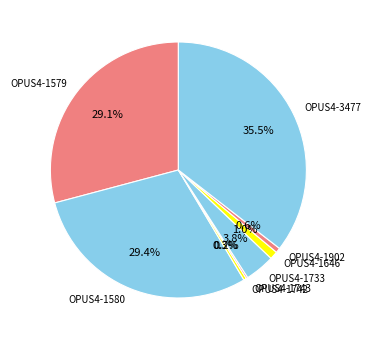

The OPUS4-1733 slice represents 4% of the pie. True or false?

True